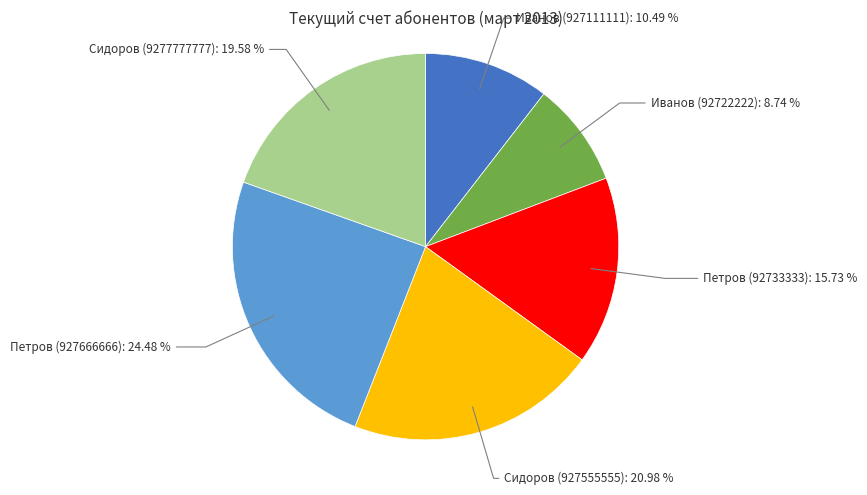

What is the smallest slice in the pie chart?

Иванов (92722222)